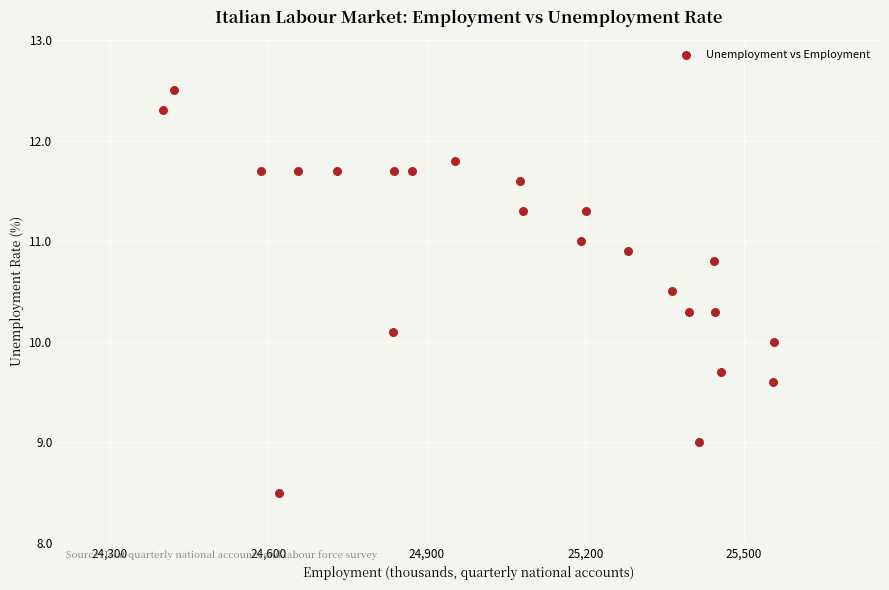

What is the range of X values (max minus min)?

1157.0